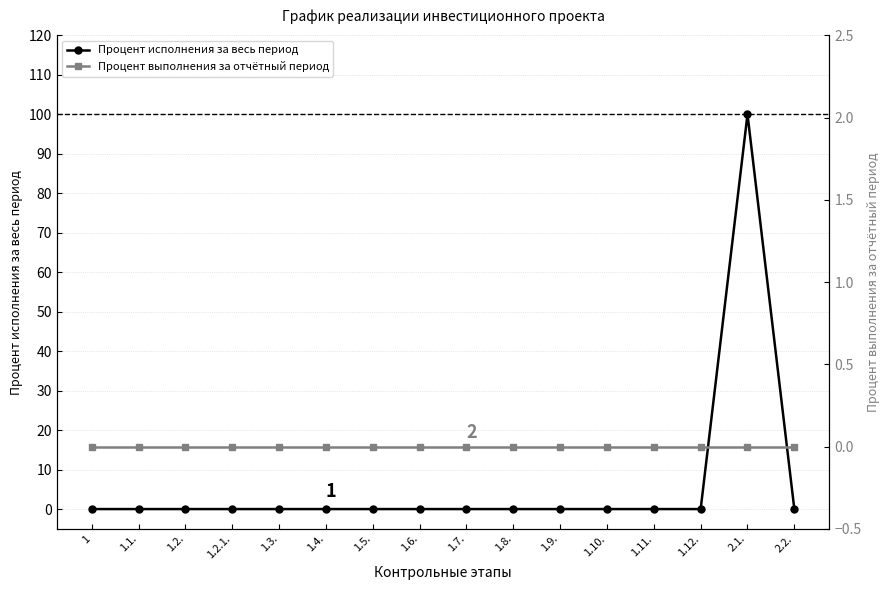

At how many categories does at least one series exceed 10?

1